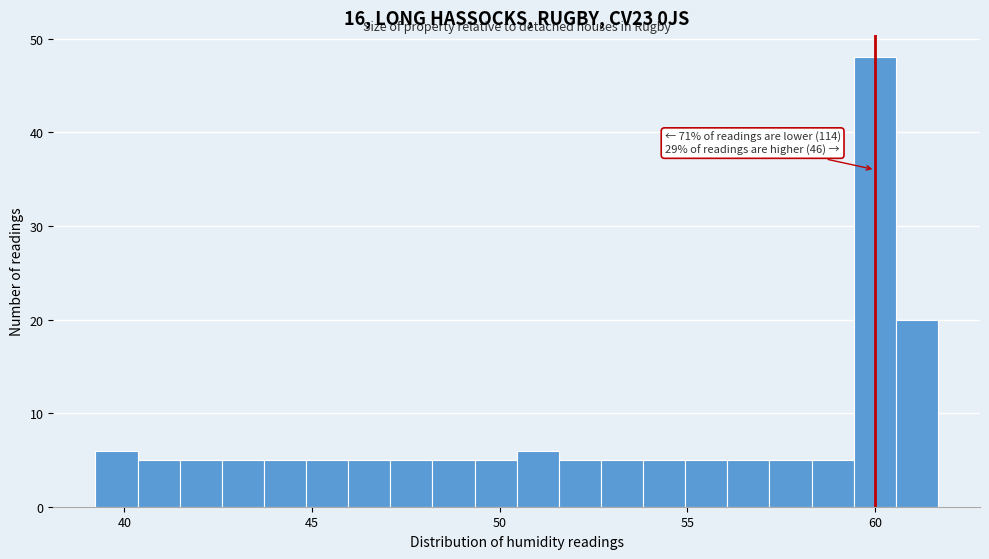

Around what value on the x-axis is the tallest bar? Give the approximate position of its centre, as read against the axis.

60.0